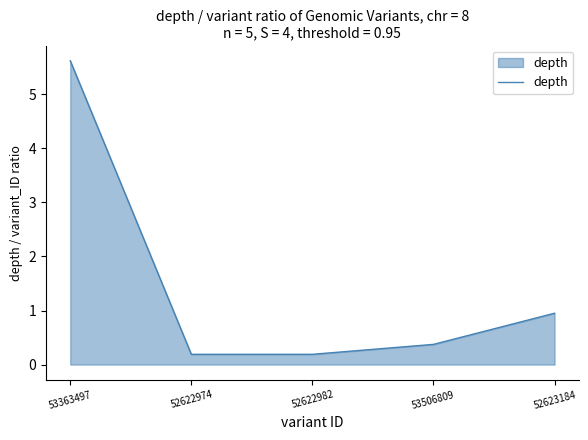

What is the change in value from 52622974 to 53506809?

+0.2